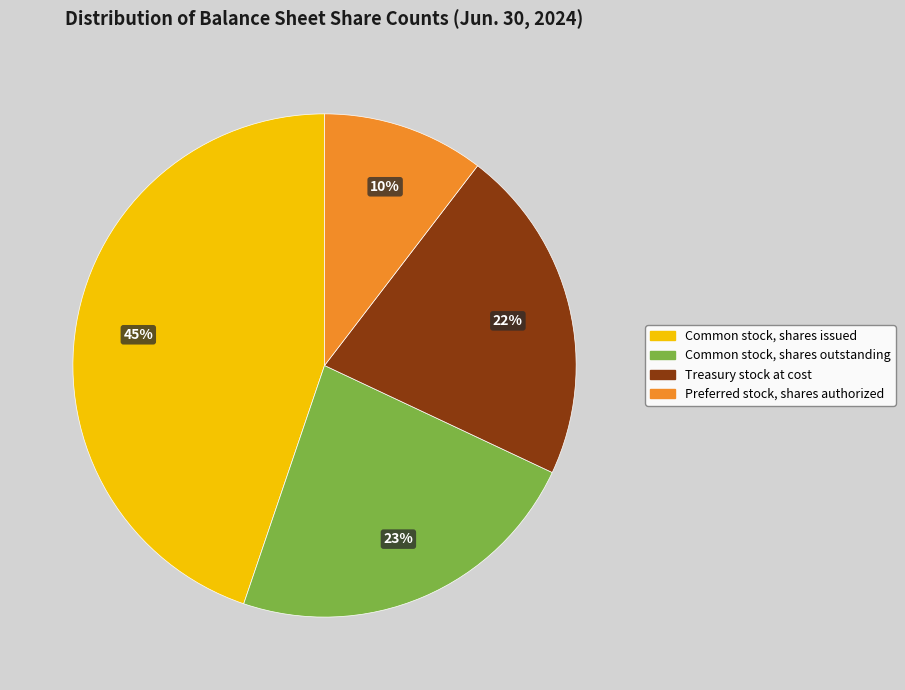

Between Preferred stock, shares authorized and Common stock, shares issued, which is larger?

Common stock, shares issued